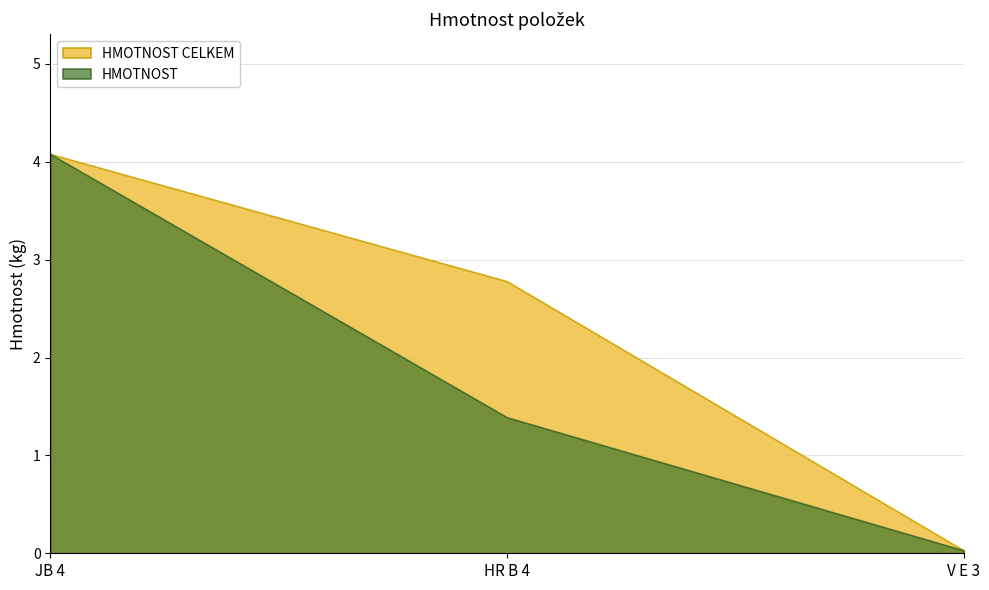

Count the number of data series in this chart.

2